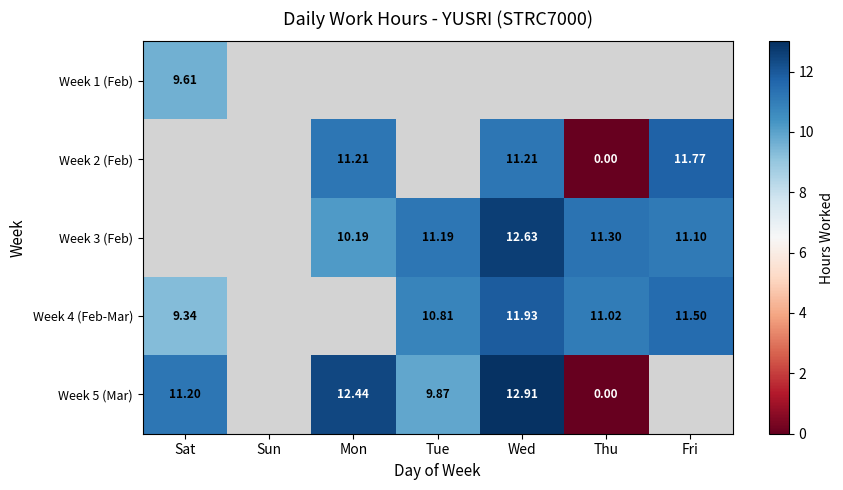

Is the value of Week 1 (Feb) at Sat greater than the value of Week 3 (Feb) at Thu?

No